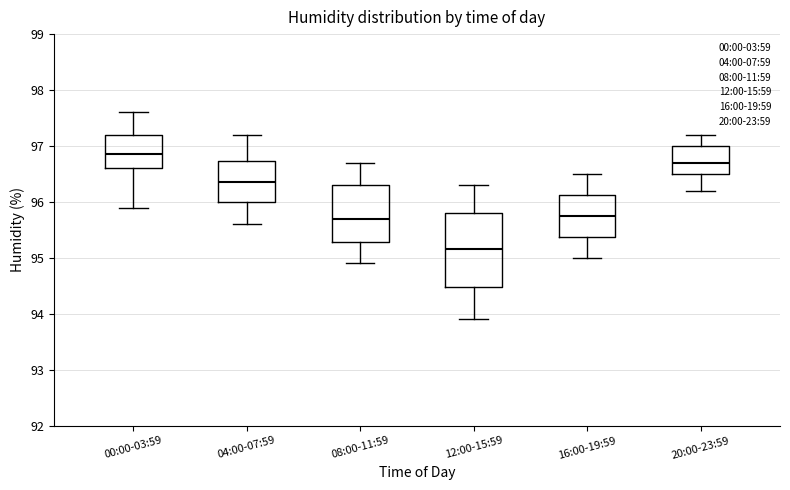

Which box's median line is the lowest?

12:00-15:59